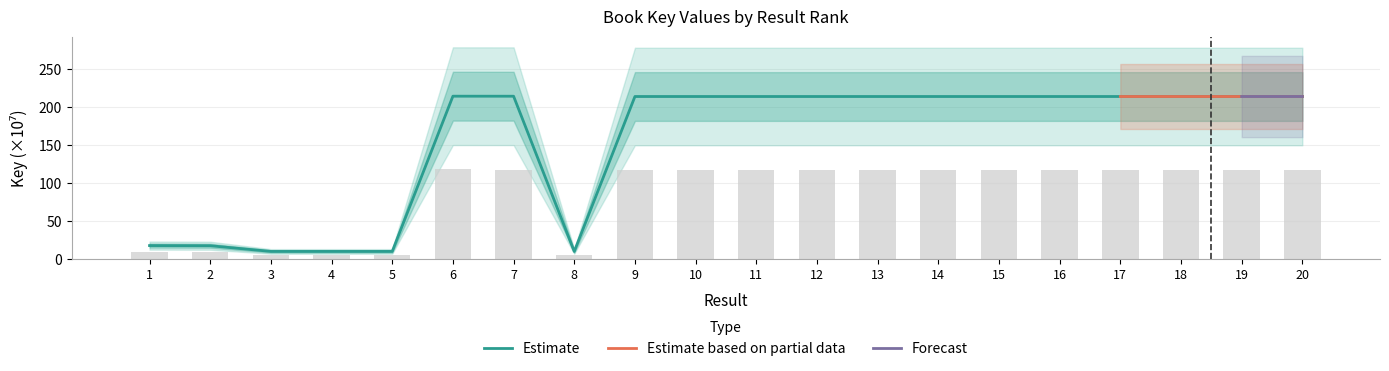

What is the smallest value displayed?

5.5